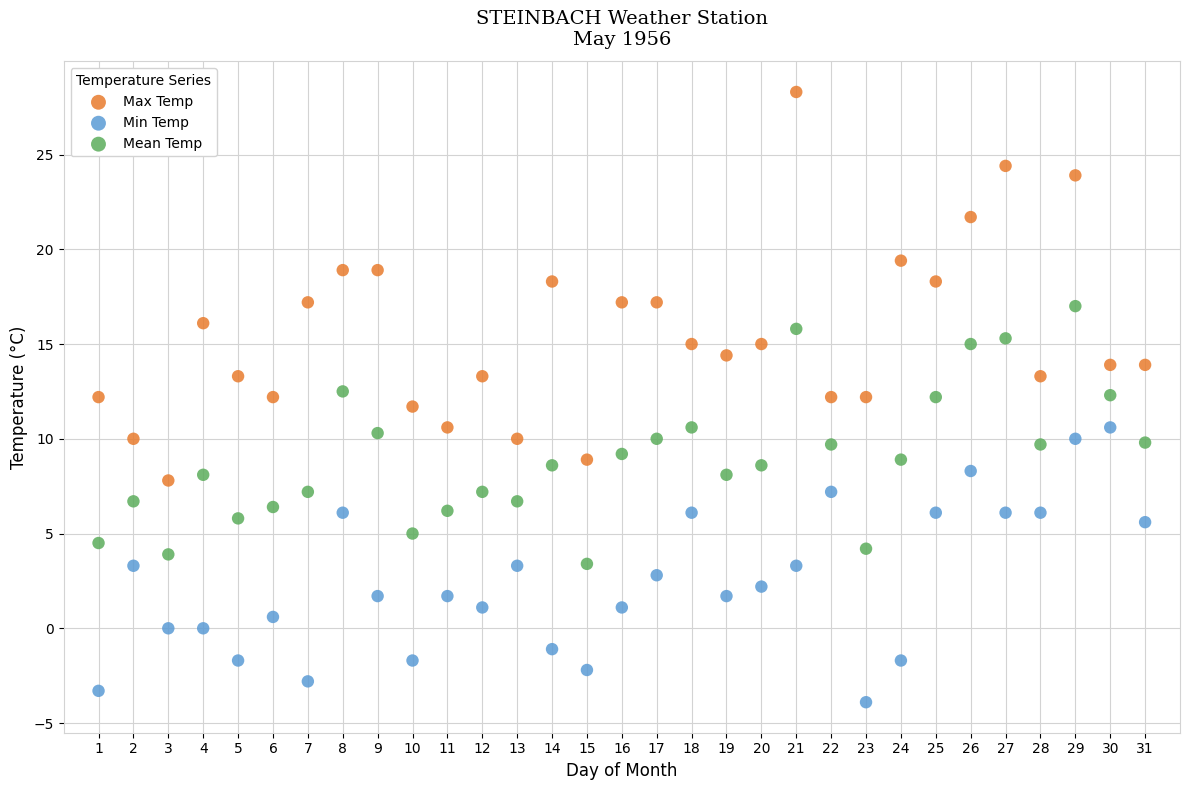

Which series contains the lowest Y value?

Min Temp